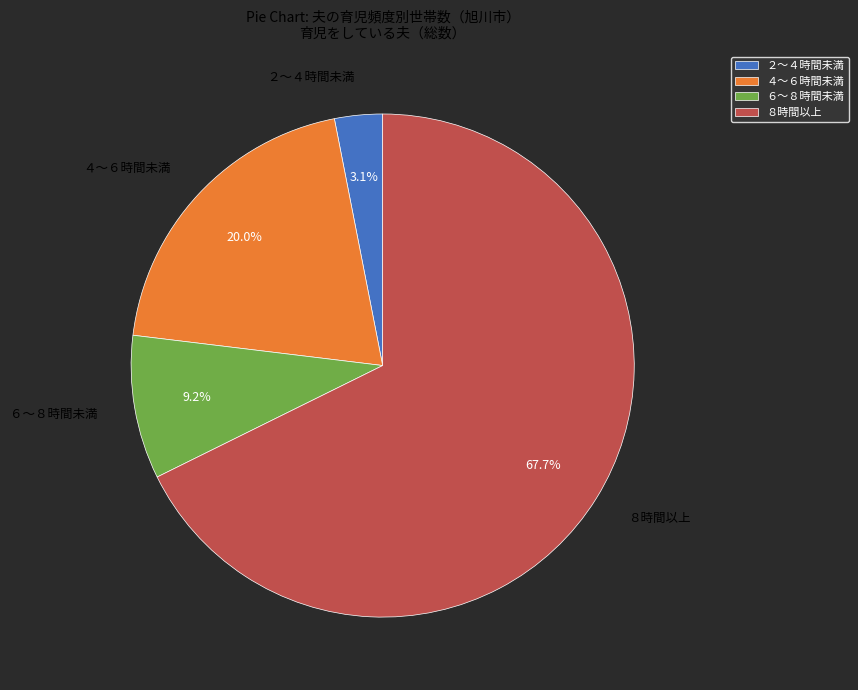

Is the sum of ２～４時間未満 and ８時間以上 greater than half?

Yes